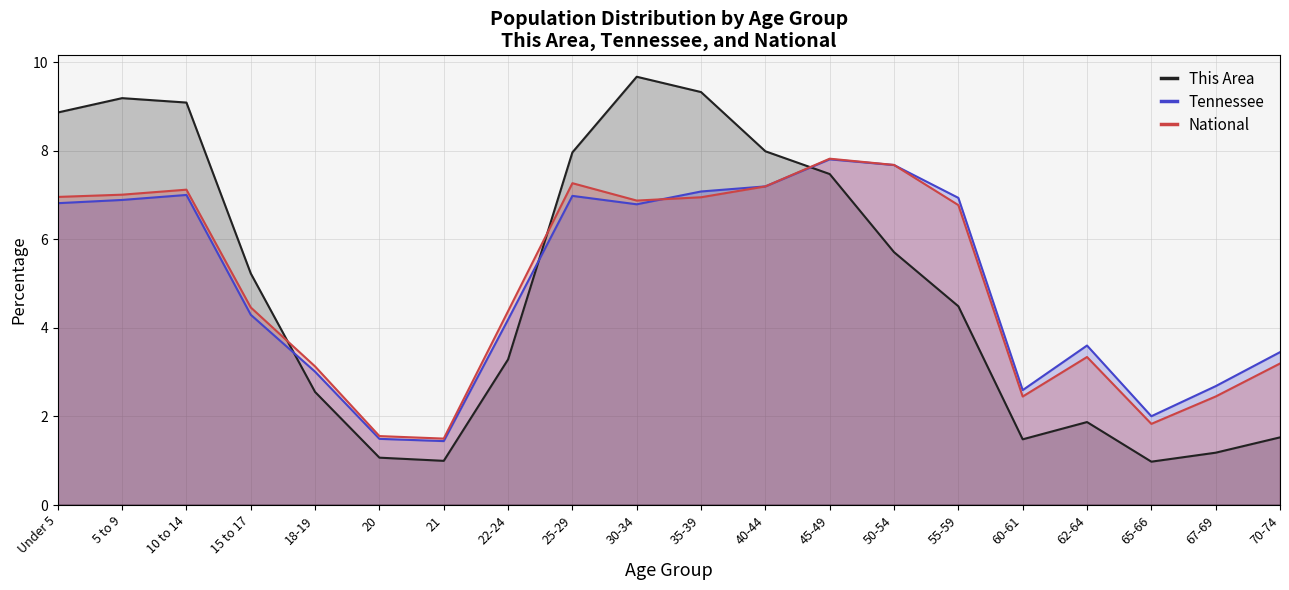

What is the highest value of the Tennessee series?

7.8